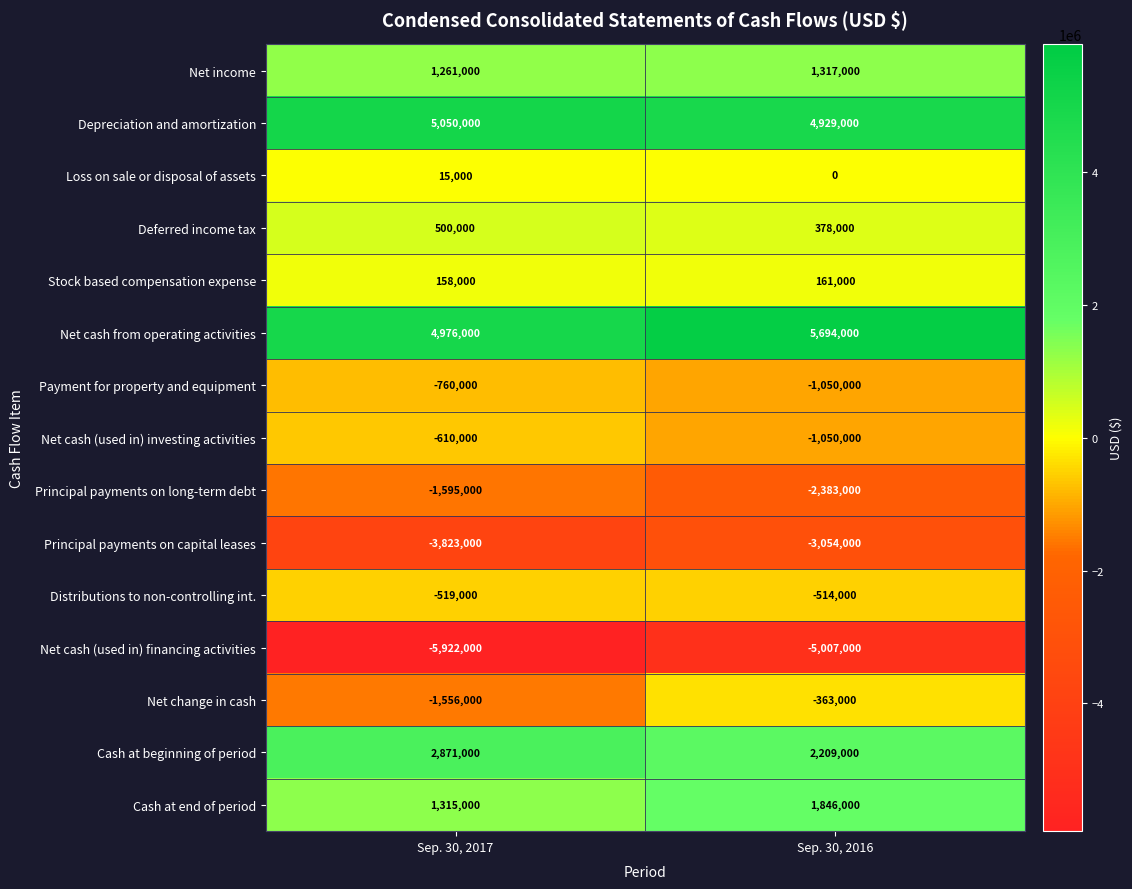

How many distinct data groups are displayed?

15